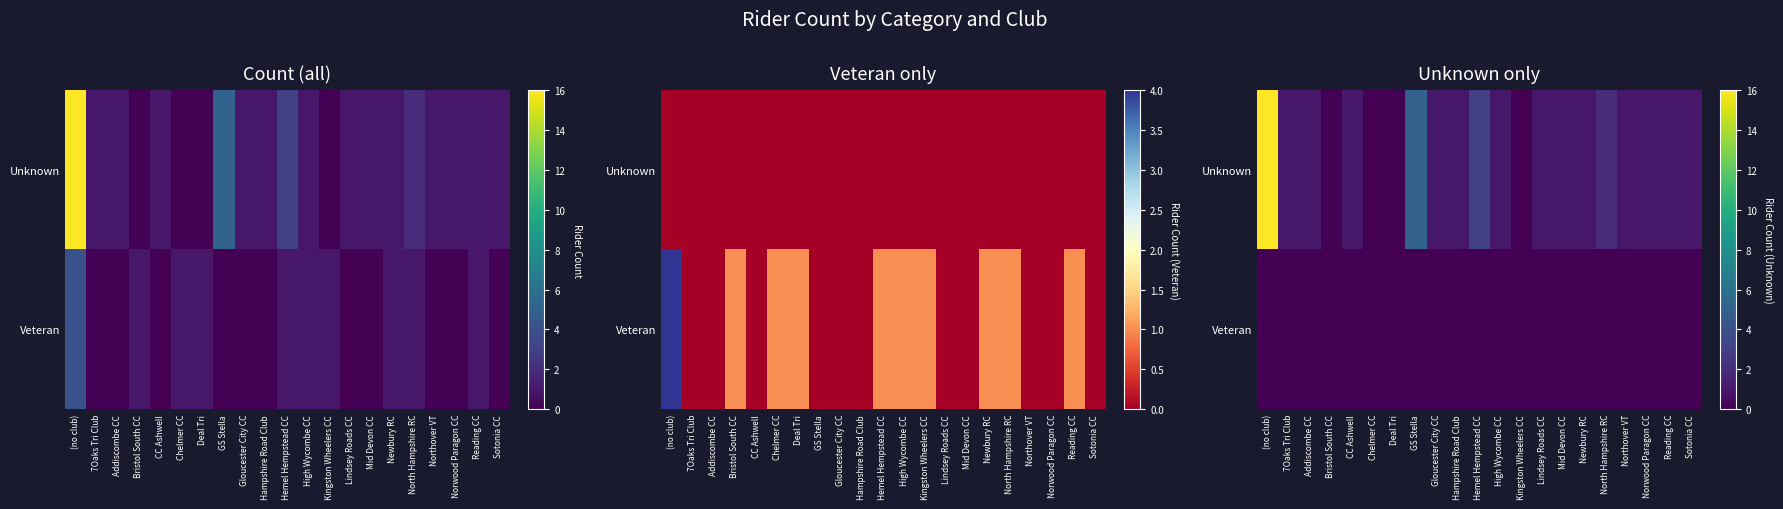

At how many categories does at least one series exceed 15?

1